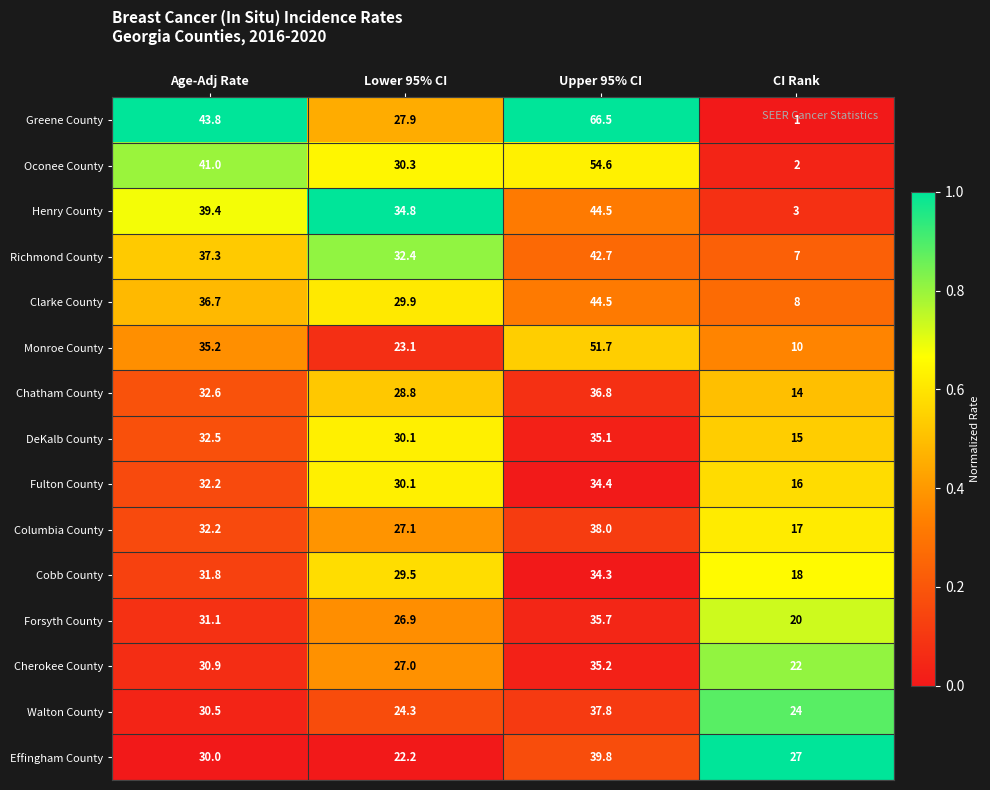

The value of Monroe County at CI Rank is 2.6. True or false?

False